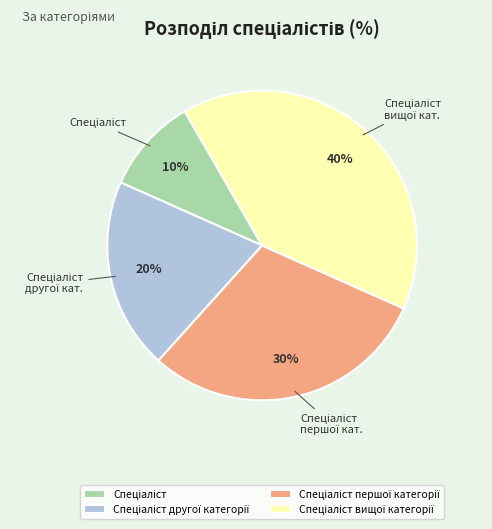

To the nearest percent, what is the difference between the largest and smallest slice percentages?

30%